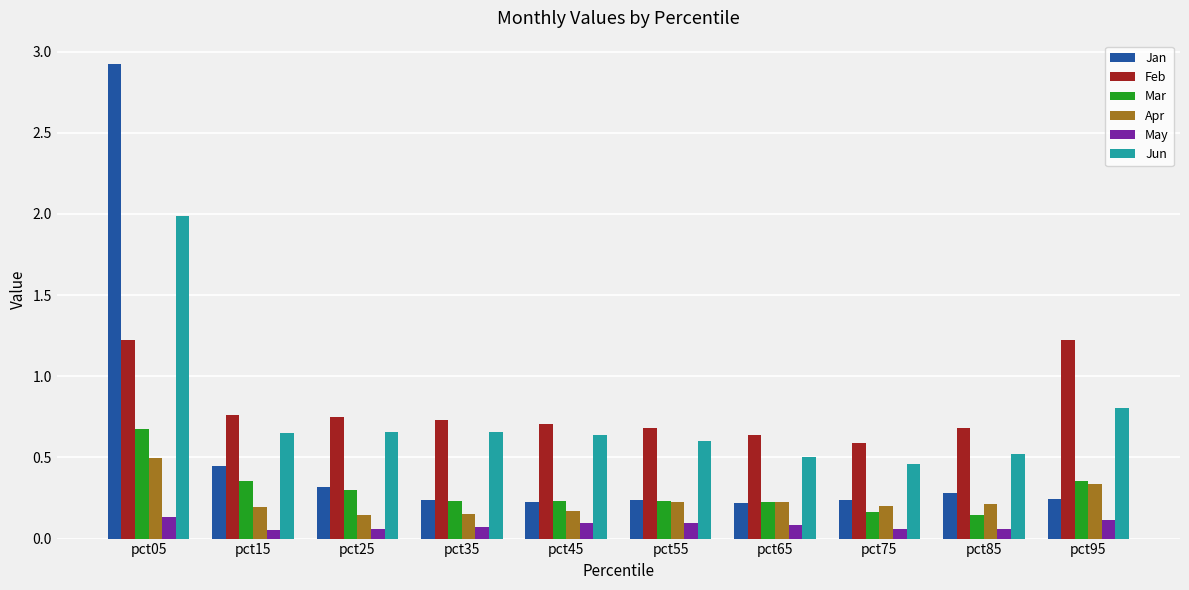

Is it true that Jun equals 0.9 at pct05?

False